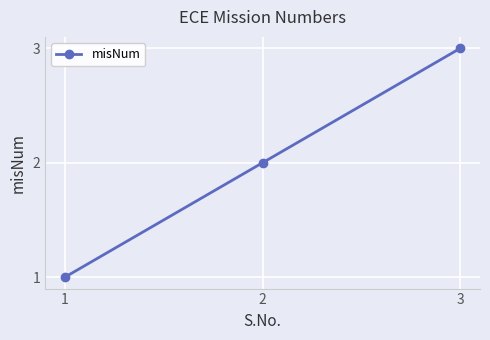

Count the values in the range 1 to 3.

3